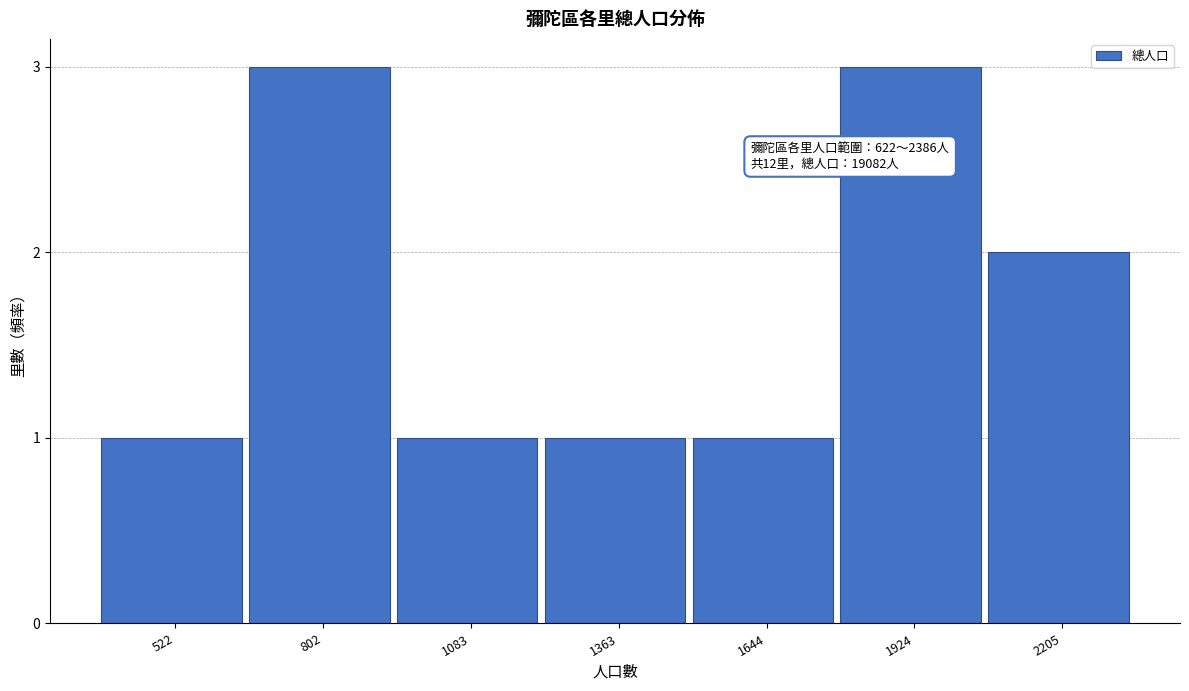

Reading left to right, list all the values displayed in this chart.

522=1	802=3	1083=1	1363=1	1644=1	1924=3	2205=2